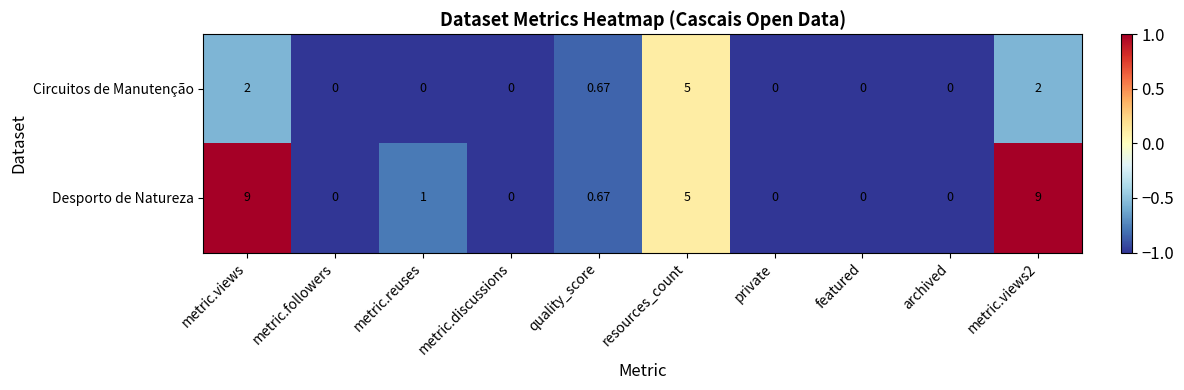

Which series has the widest spread of values?

Desporto de Natureza